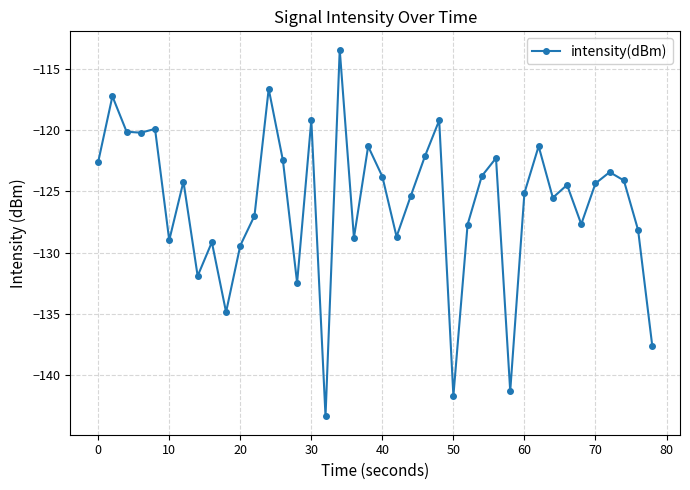

What is the value of the 27th point from the left?

-127.7